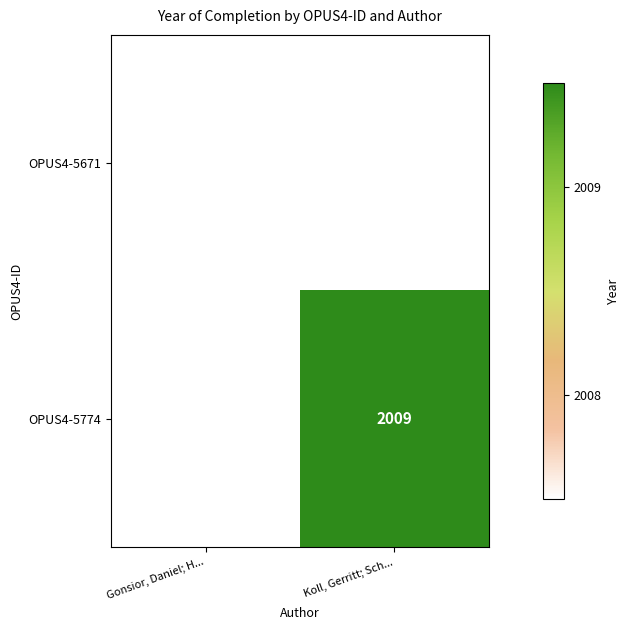

At which category is the sum across all series the highest?

Koll, Gerritt; Sch...